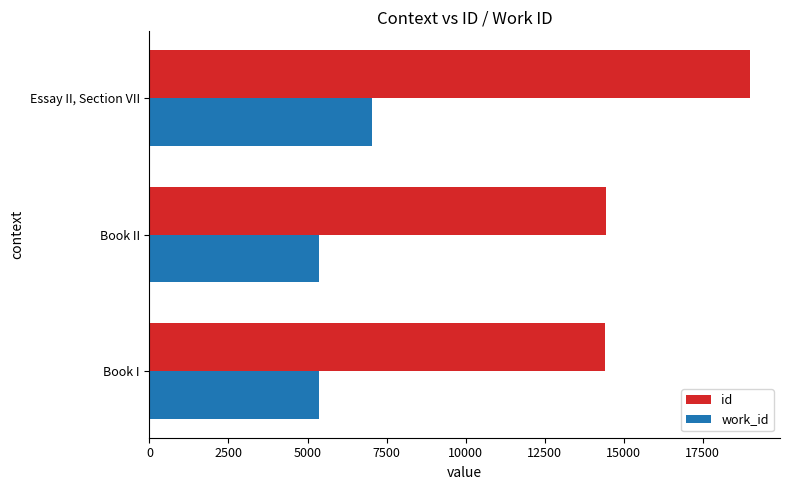

Is the value of work_id at Book I greater than the value of id at Essay II, Section VII?

No